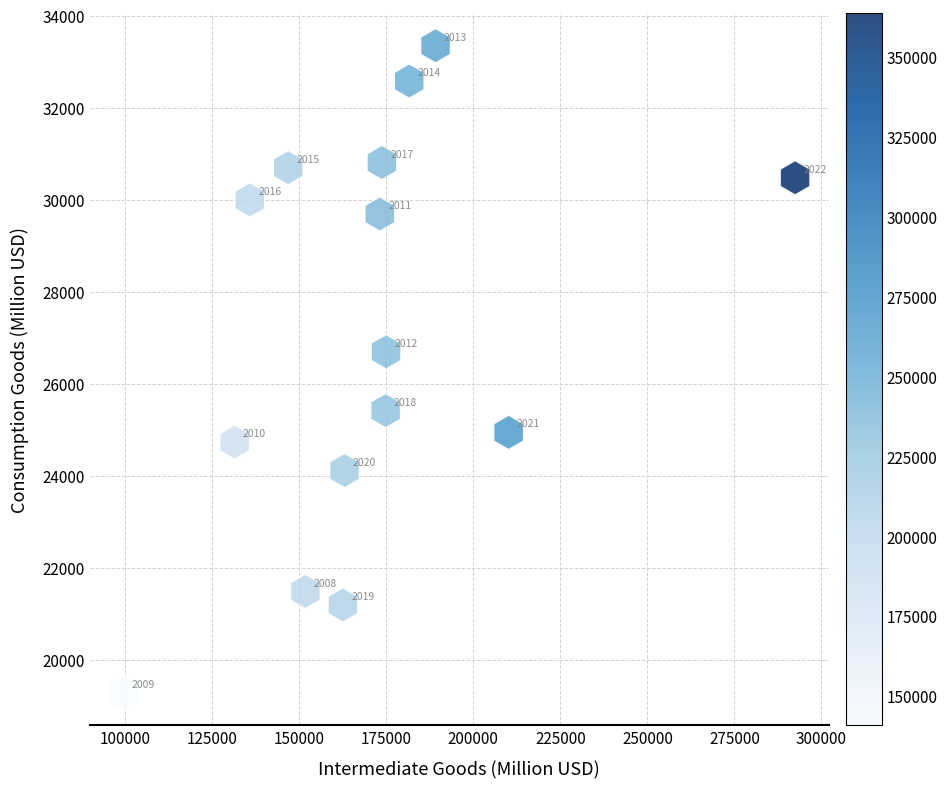

What is the range of X values (max minus min)?

192929.3